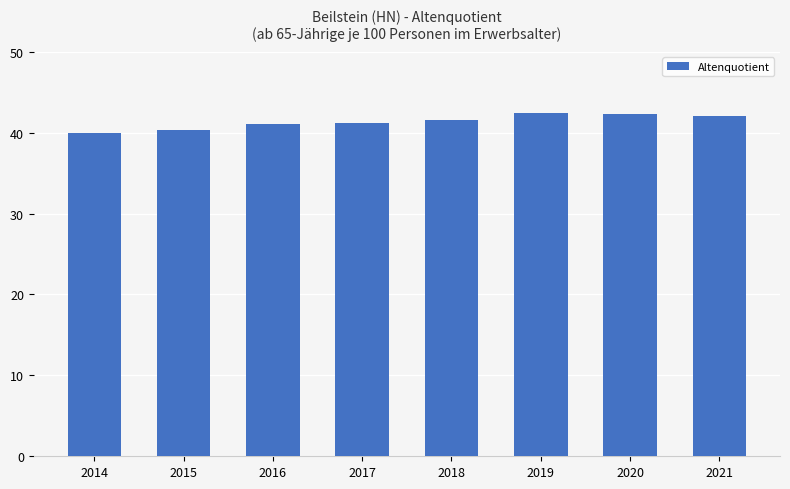

The value at 2015 is 25.0. True or false?

False